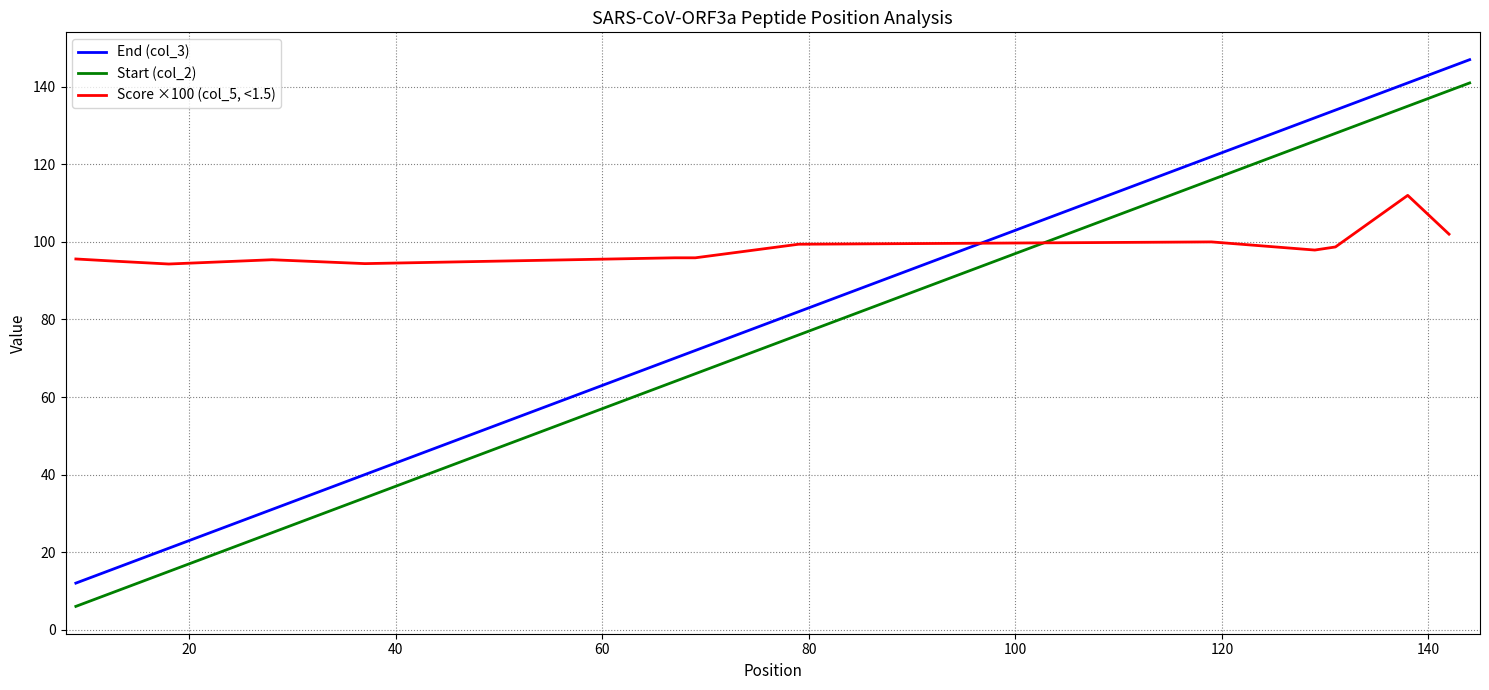

True or false: Start (col_2) and End (col_3) cross at least once.

False